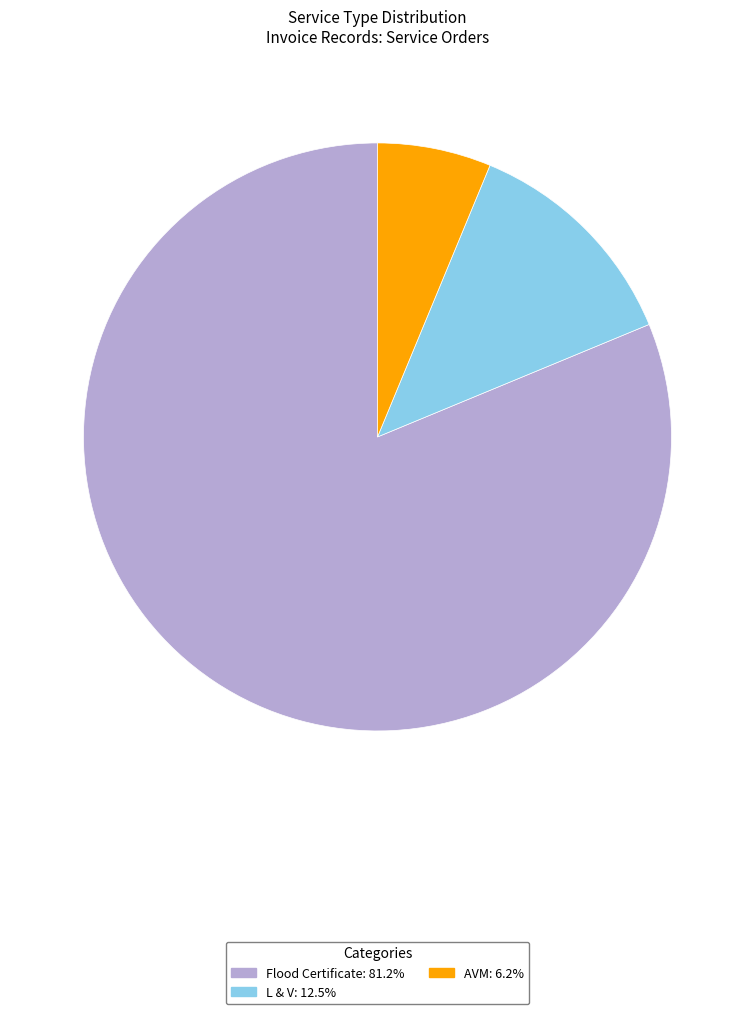

Rank the categories by value from lowest to highest.

AVM, L & V, Flood Certificate